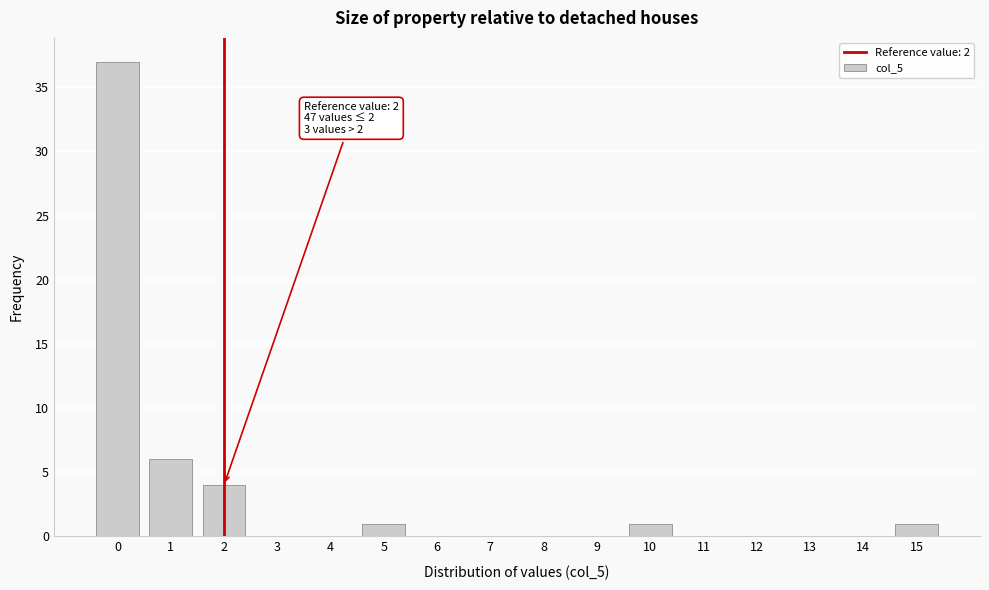

Reading right to left, transcribe all the data shown in this chart.

15=1	14=0	13=0	12=0	11=0	10=1	9=0	8=0	7=0	6=0	5=1	4=0	3=0	2=4	1=6	0=37